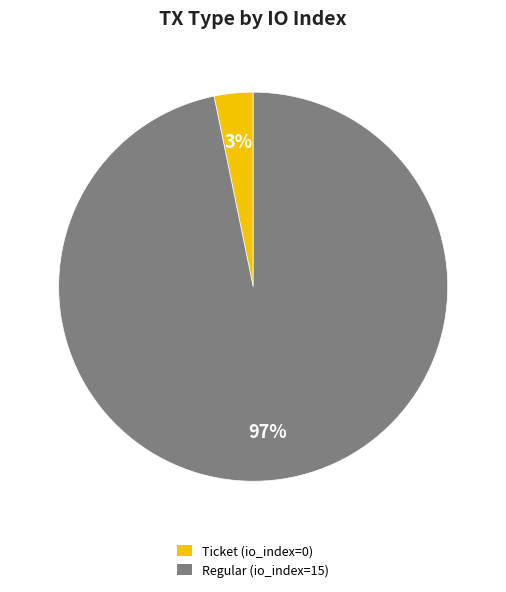

How many slices are in this pie chart?

2